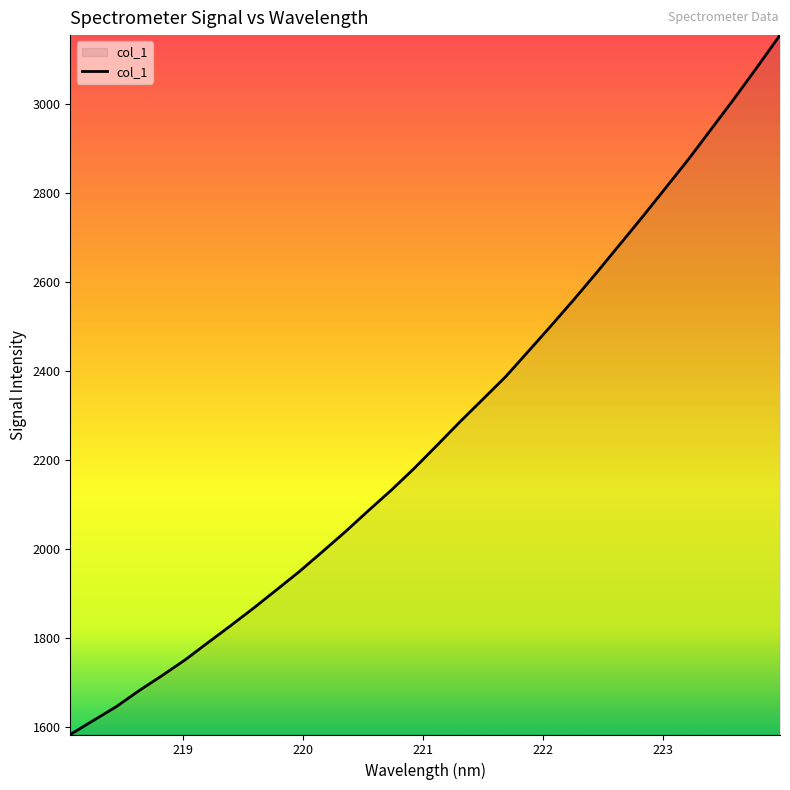

What is the greatest value displayed?

3154.3